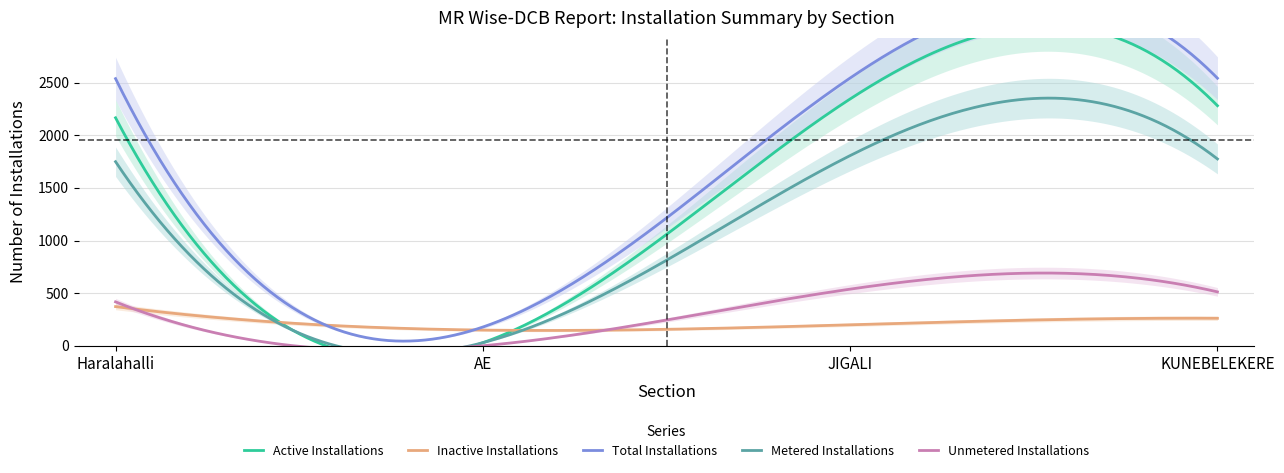

Reading left to right, what are all the values shown in this chart?

Active Installations: 2166	29	2345	2281
Inactive Installations: 372	149	199	261
Total Installations: 2538	178	2544	2542
Metered Installations: 1749	29	1807	1775
Unmetered Installations: 417	0	538	512